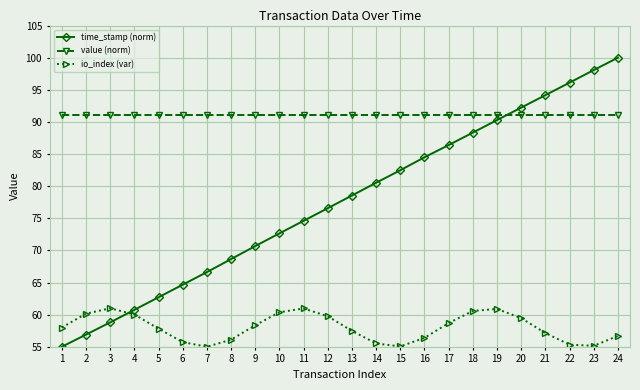

What is the total value across all series at 7?

212.8